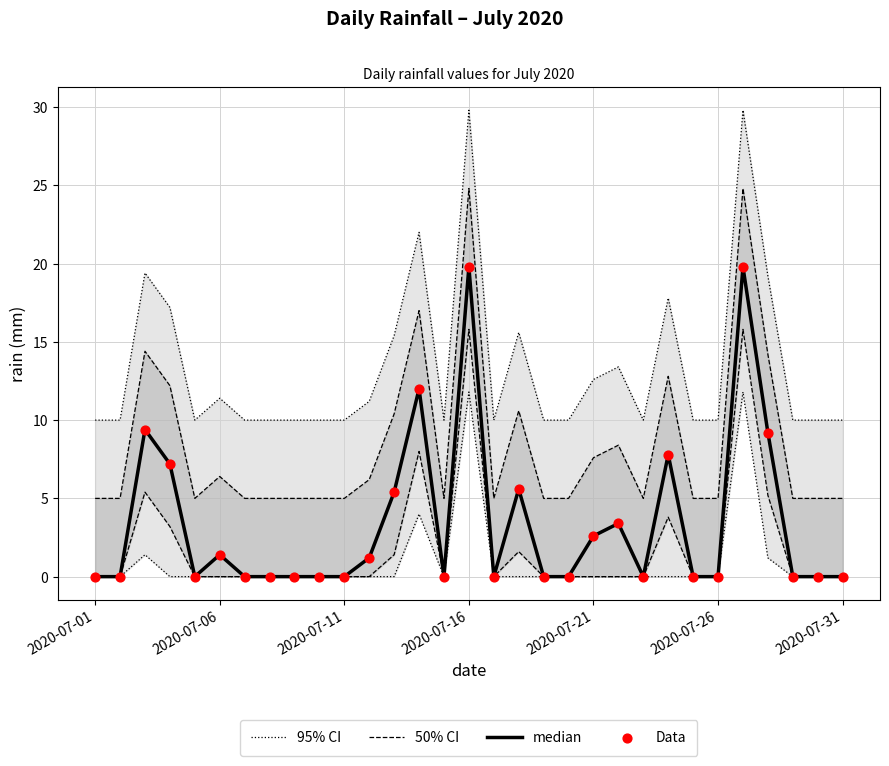

Which series contains the lowest Y value?

median